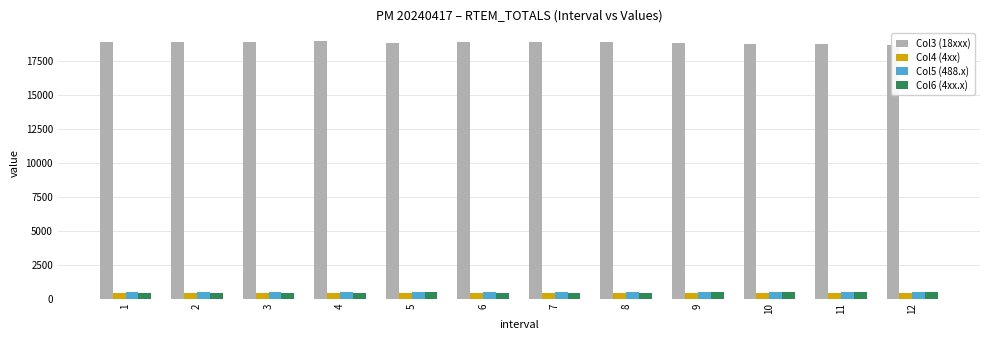

Are the bars grouped side by side (vs. stacked)?

Yes